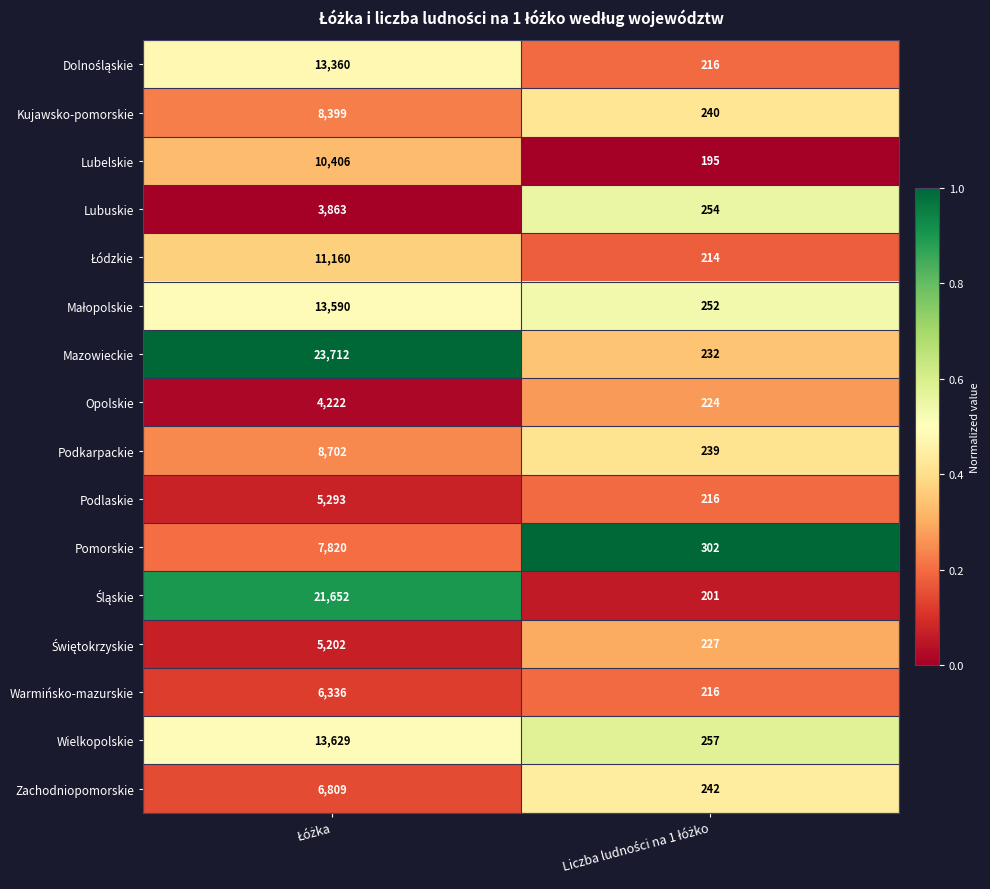

What is the difference between the maximum and minimum values in the Zachodniopomorskie series?

6567